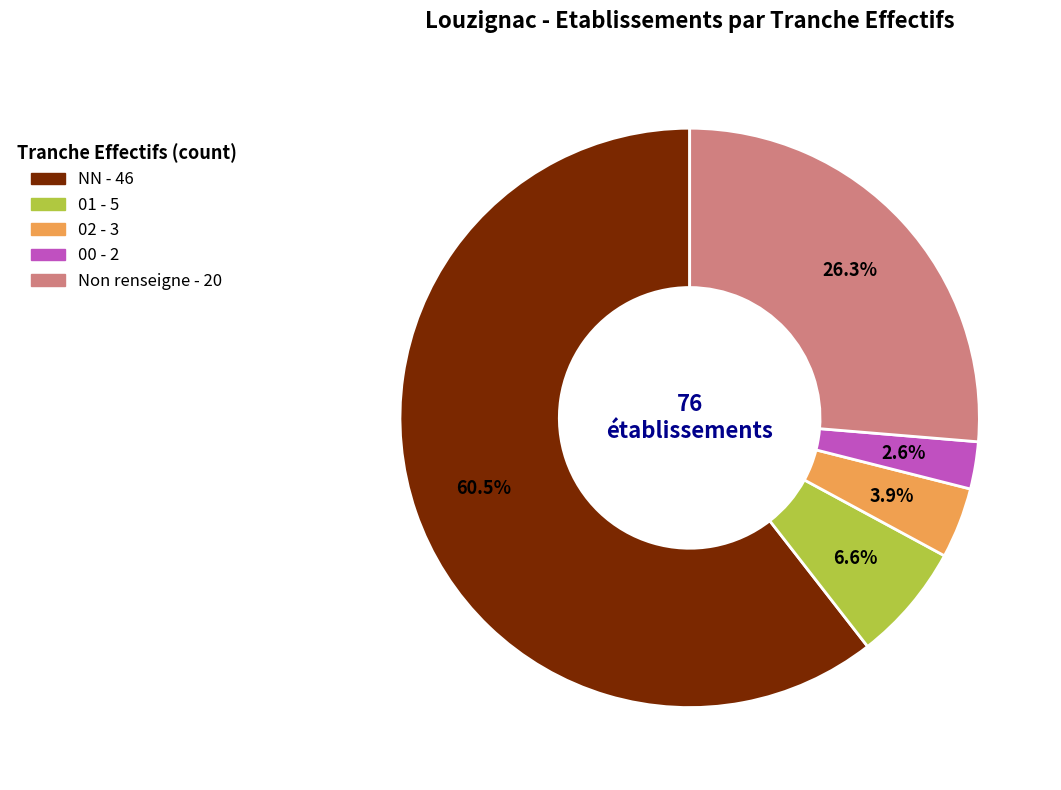

Is there any slice that represents more than half of the pie?

Yes